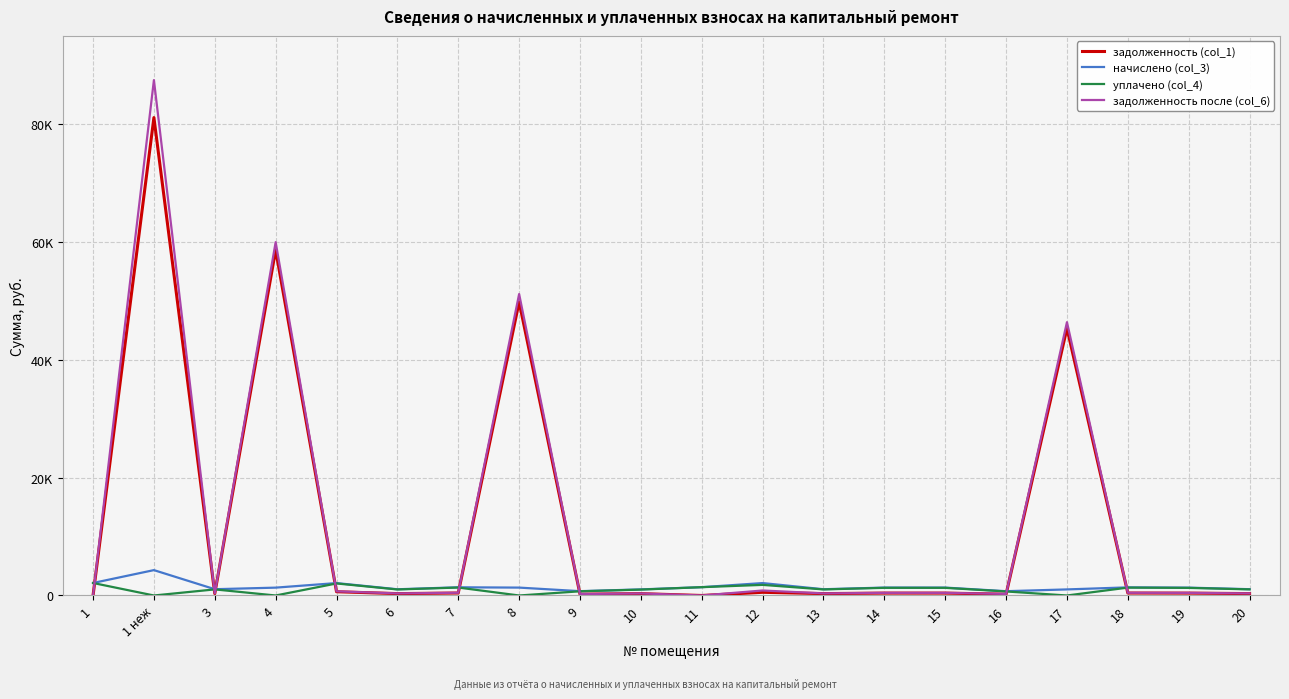

True or false: задолженность (col_1) has more than 2 points higher than both neighbors.

True